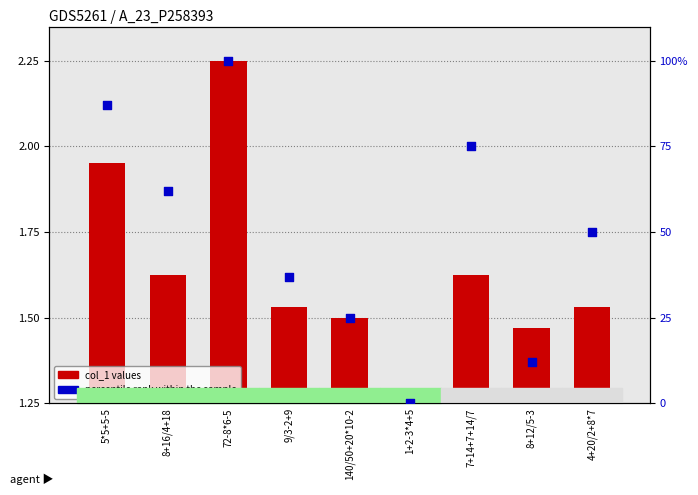

At which category is the sum across all series the highest?

72-8*6-5